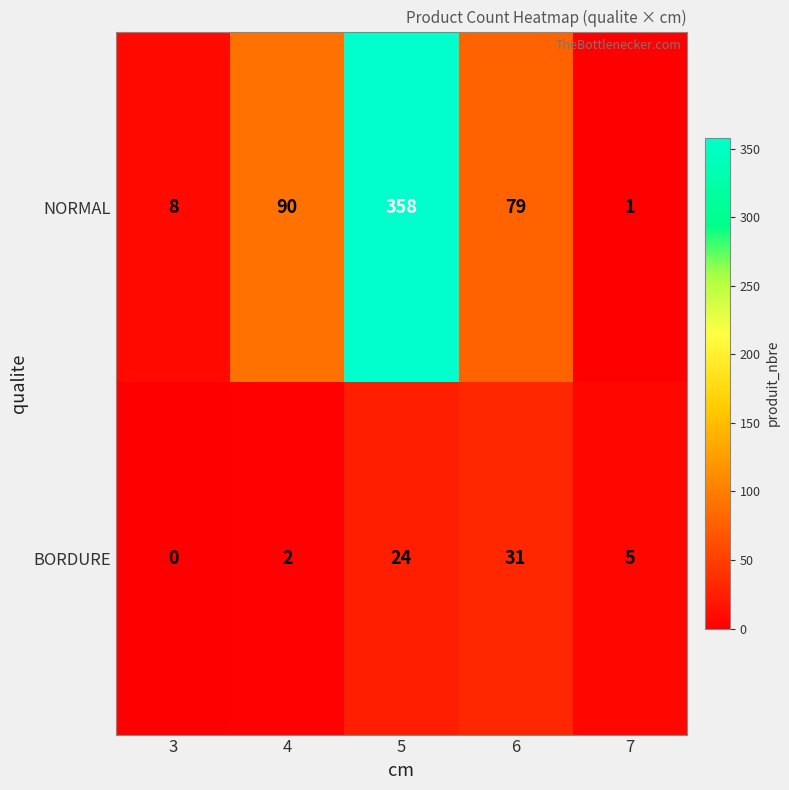

What is the difference between the maximum and second lowest values in the BORDURE series?

29